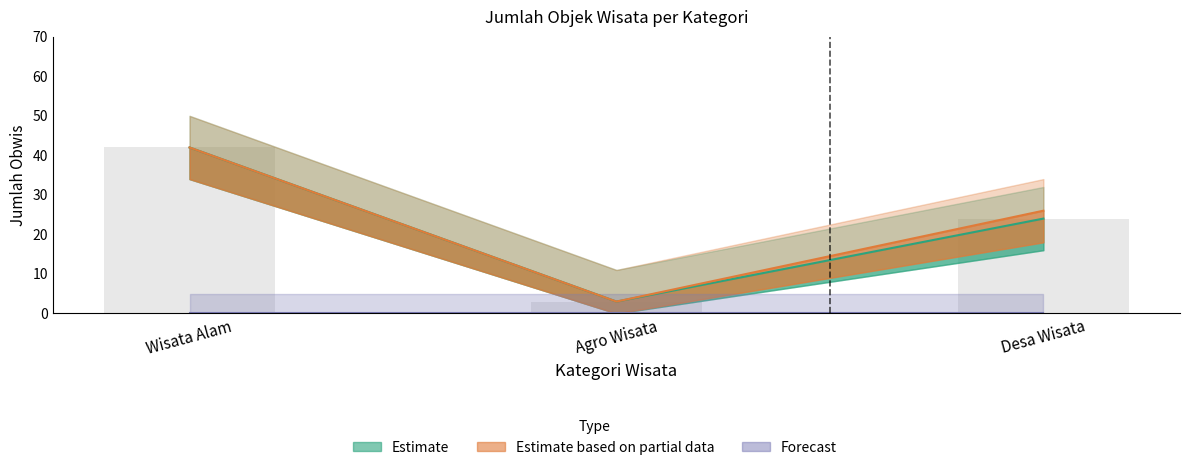

What is the difference between the 2023 values at Wisata Alam and Desa Wisata?

18